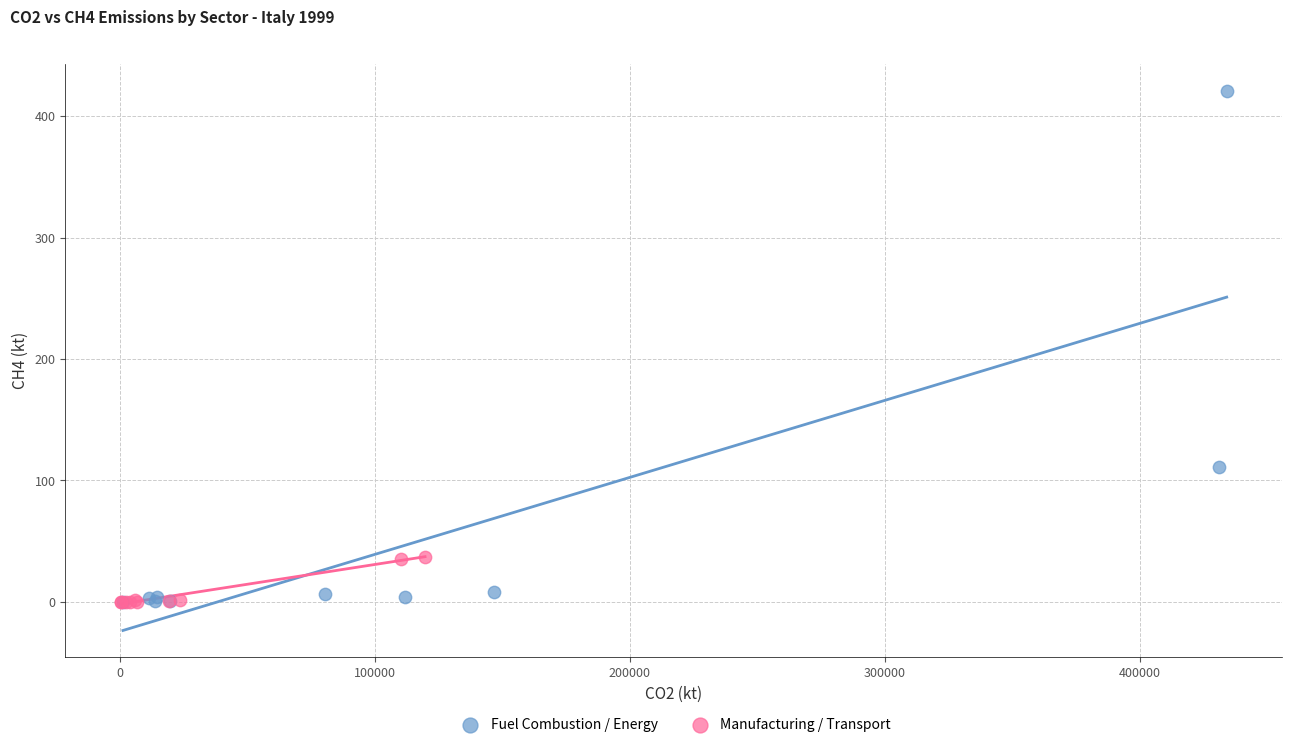

Which series contains the highest Y value?

Fuel Combustion / Energy